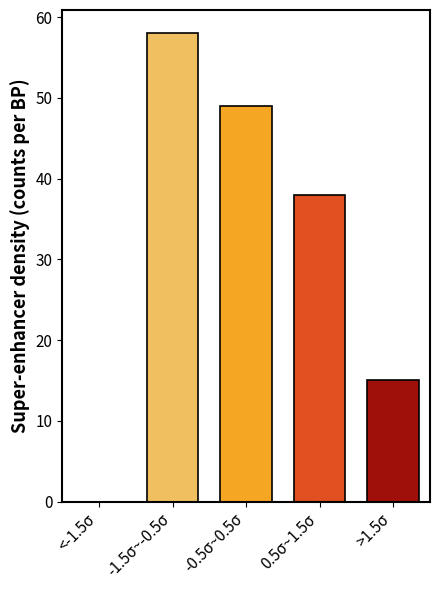

Reading left to right, transcribe all the data shown in this chart.

<-1.5σ=0	-1.5σ~-0.5σ=58	-0.5σ~0.5σ=49	0.5σ~1.5σ=38	>1.5σ=15